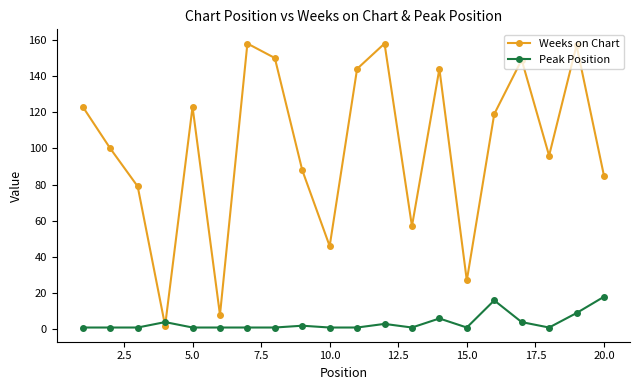

Which series has the largest total across all categories?

Weeks on Chart